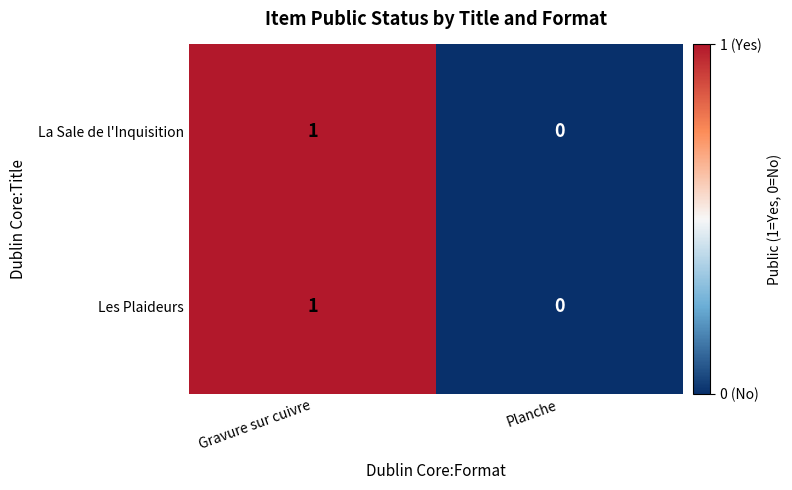

Reading left to right, what are all the values shown in this chart?

La Sale de l'Inquisition: 1	0
Les Plaideurs: 1	0